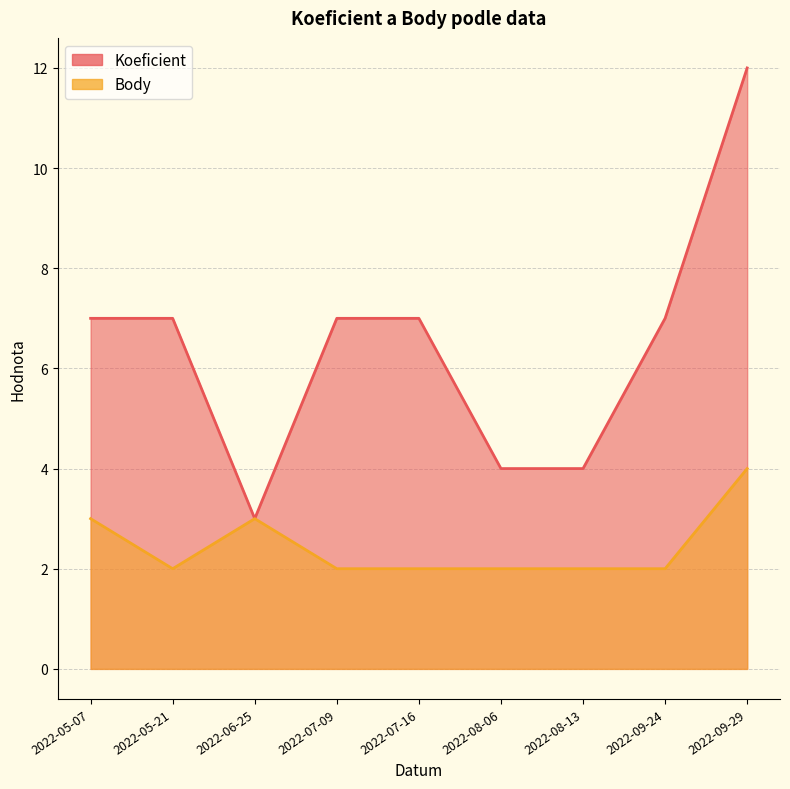

Where is Body nearest to the value 3?

2022-05-07